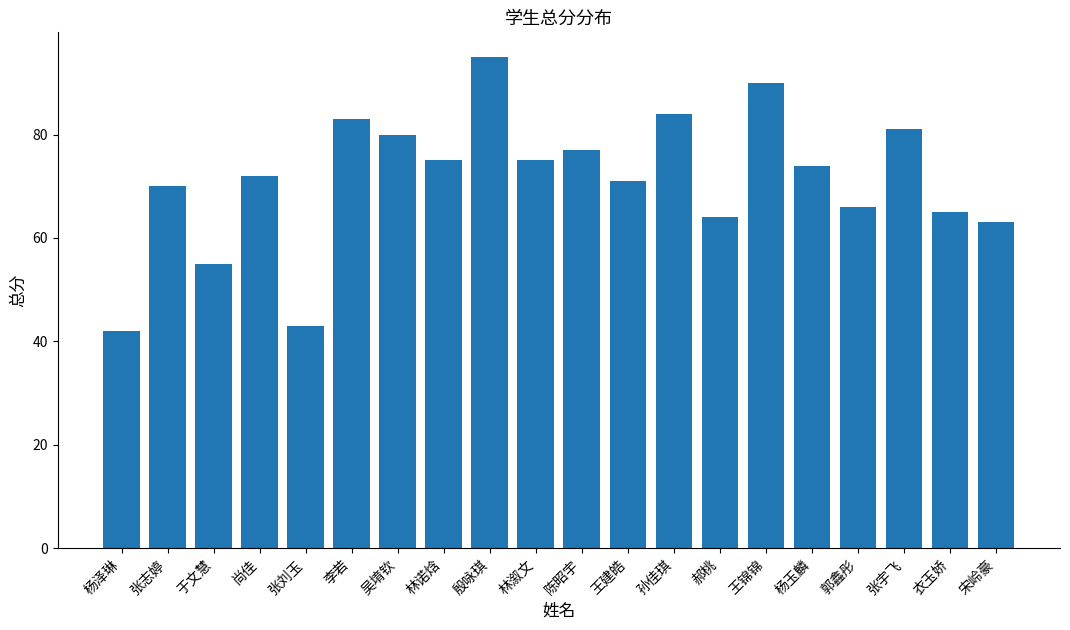

Reading right to left, extract all data points from this chart.

宋岭豪=63	衣玉娇=65	张宇飞=81	郭鑫彤=66	杨玉麟=74	王锦锦=90	郝桃=64	孙佳琪=84	王建皓=71	陈昭宇=77	林溆文=75	殷咏琪=95	林诺焓=75	吴堉钦=80	李若=83	张刘玉=43	尚佳=72	于文慧=55	张志婷=70	杨泽琳=42